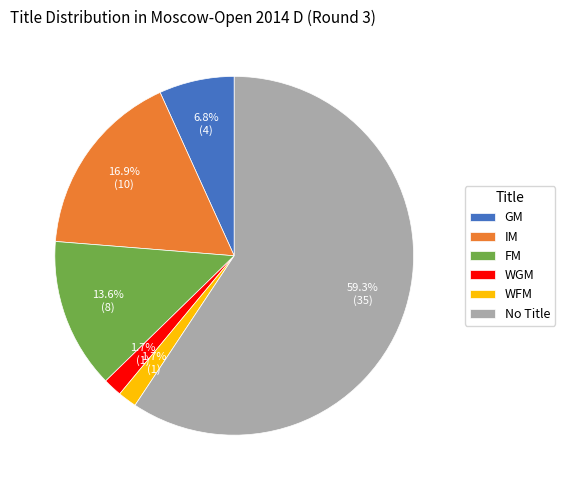

Count the number of slices in the pie.

6